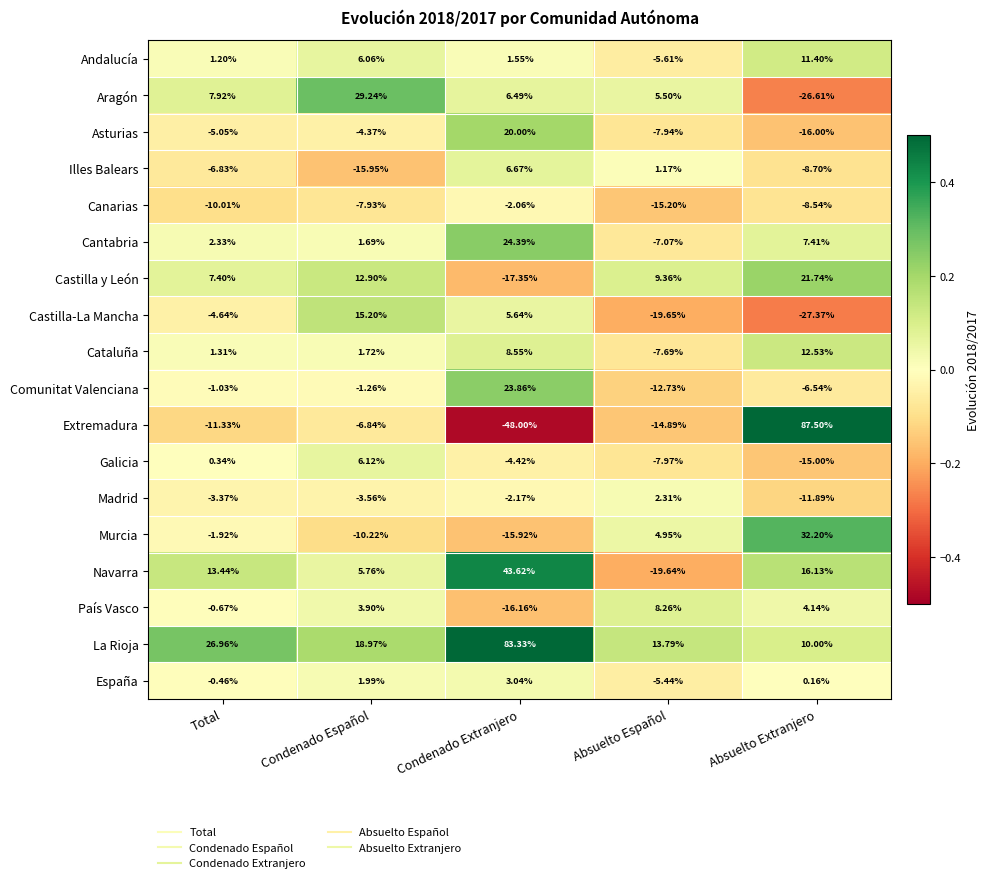

Which category has the highest value across all series?

Absuelto Extranjero